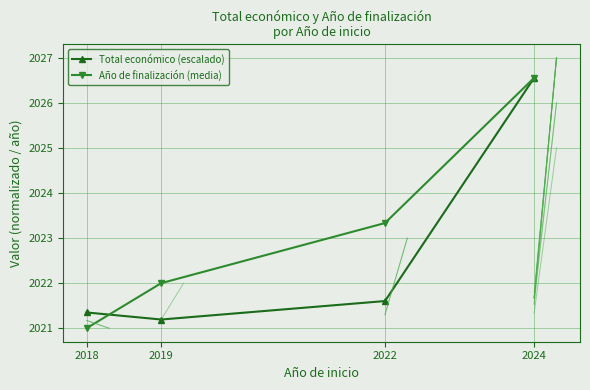

What is the maximum value shown in the chart?

2026.6